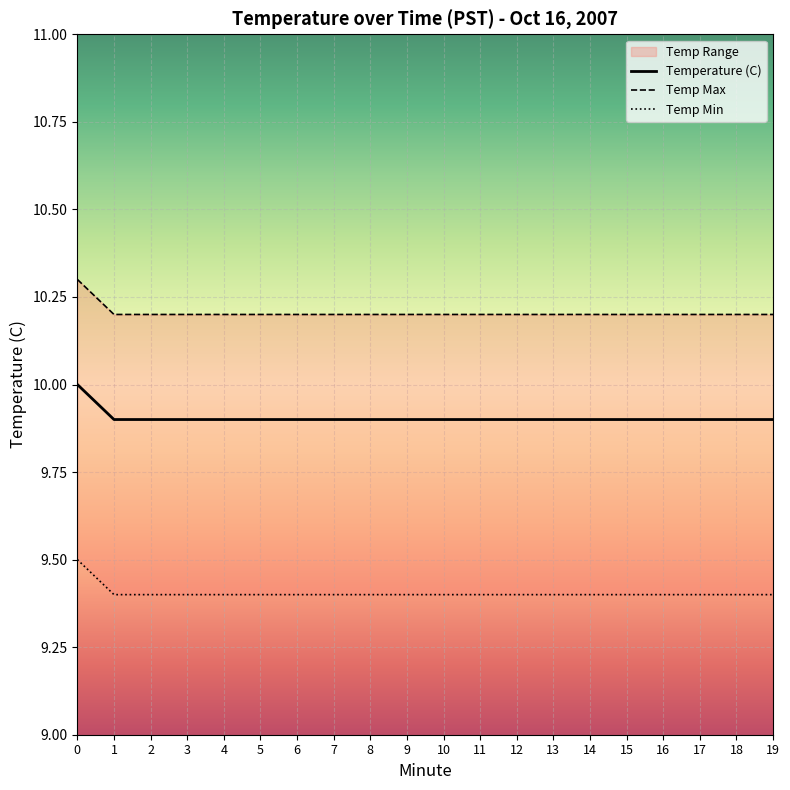

The Temperature (C) series shows 6.9 at 16. True or false?

False